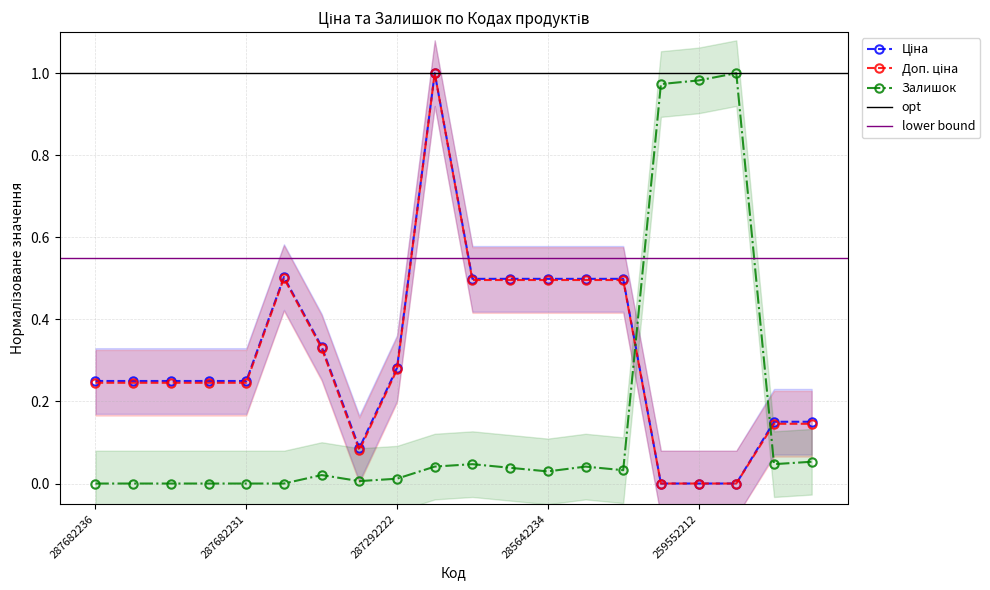

Is the value of Залишок at 287702232 greater than the value of Доп. ціна at 285642234?

No